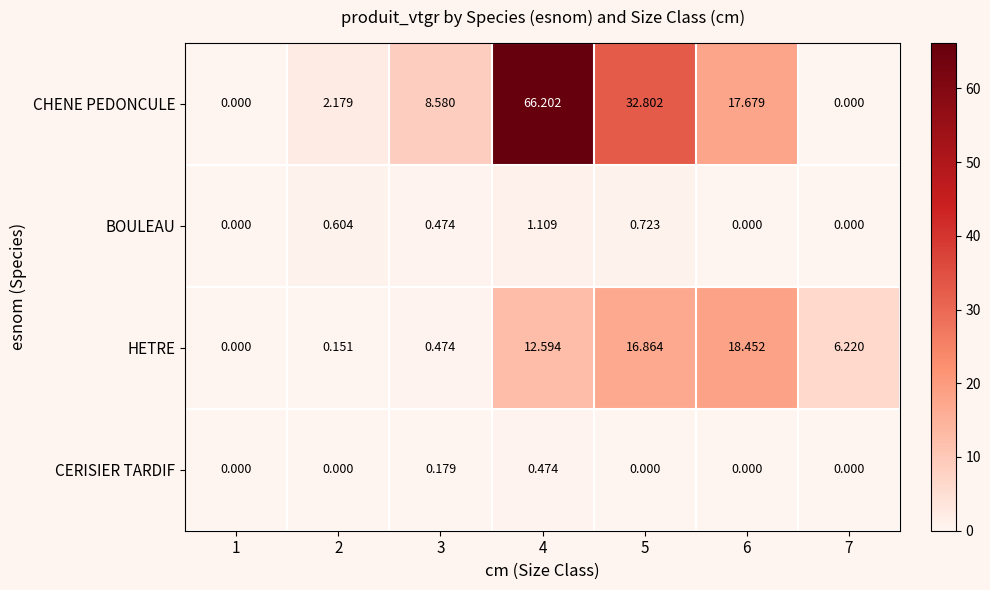

What is the total value across all series at 5?

50.4